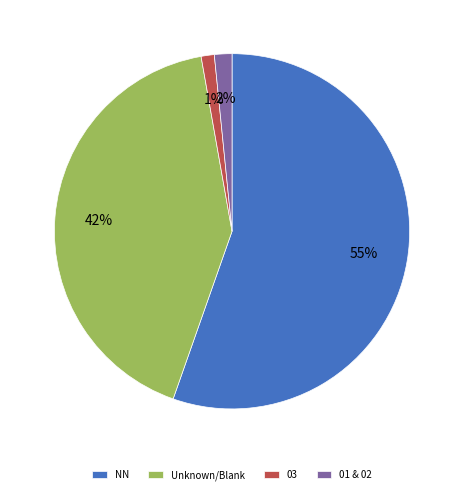

Between NN and Unknown/Blank, which is larger?

NN